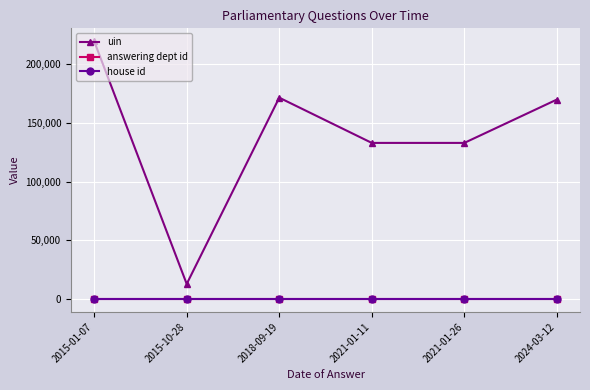

How many values in the uin series are below 169759?

3